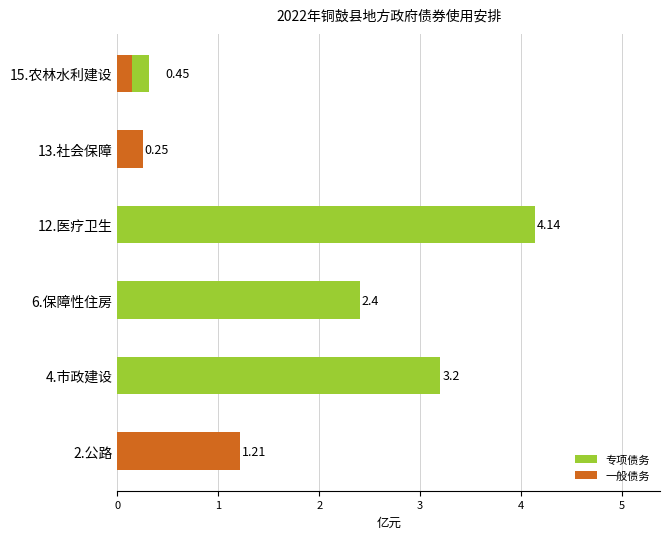

The 专项债务 series shows 1.5 at 6.保障性住房. True or false?

False